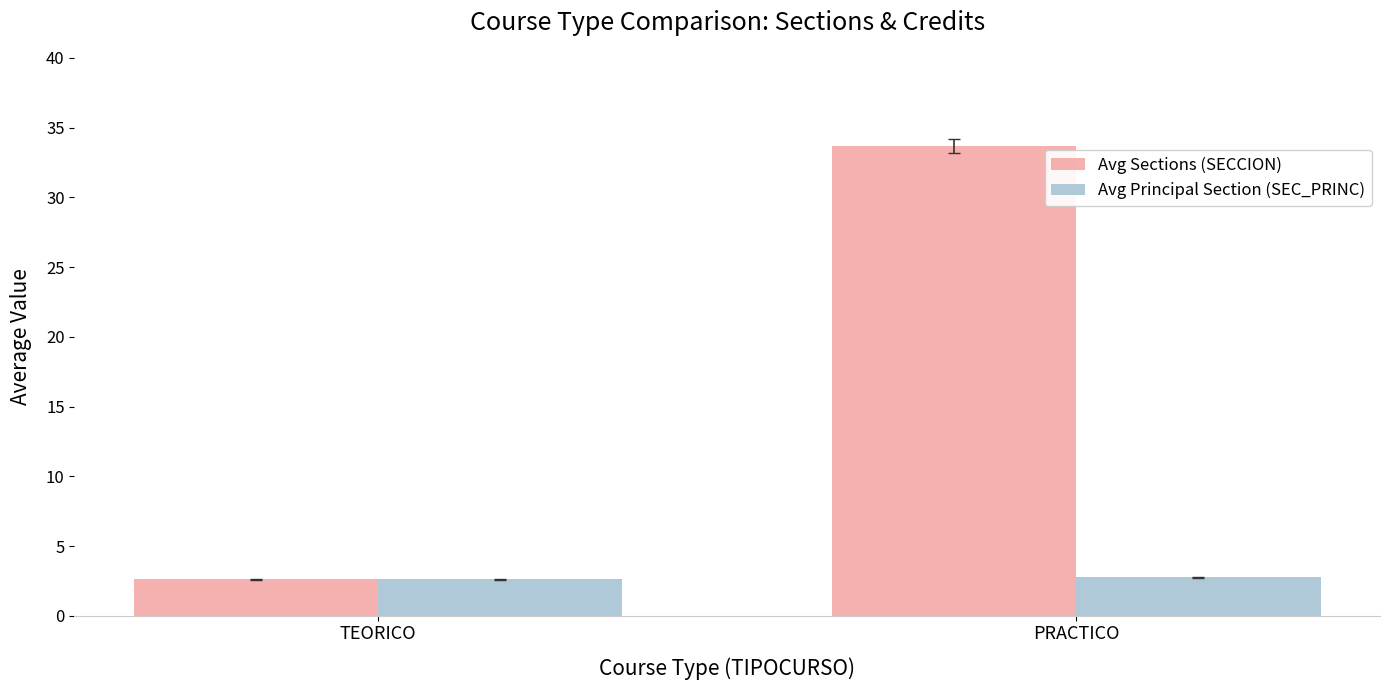

True or false: Avg Principal Section (SEC_PRINC) has a value of 1.4 at TEORICO.

False